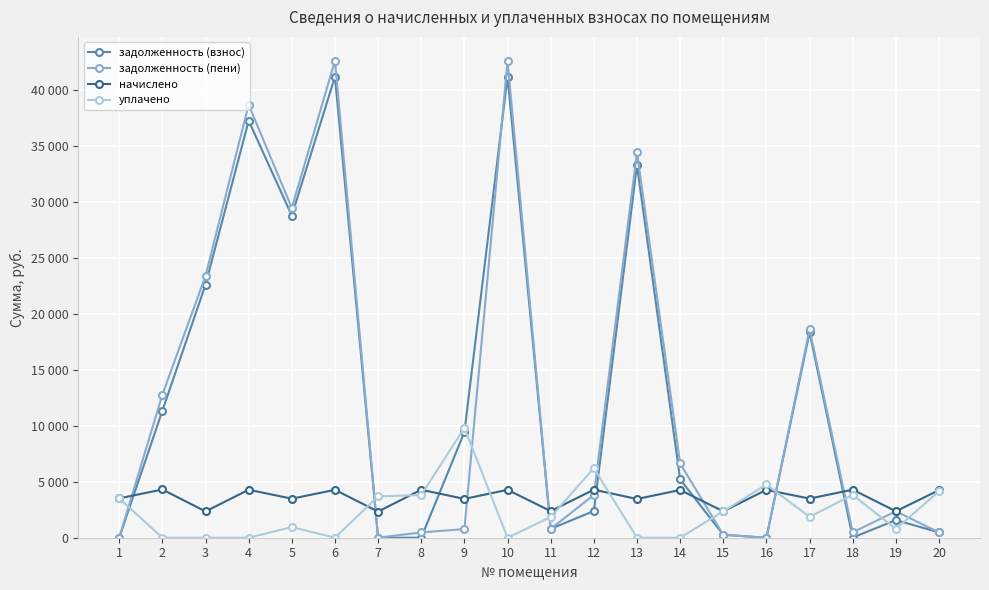

What are all the series names shown in the legend?

задолженность (взнос), задолженность (пени), начислено, уплачено